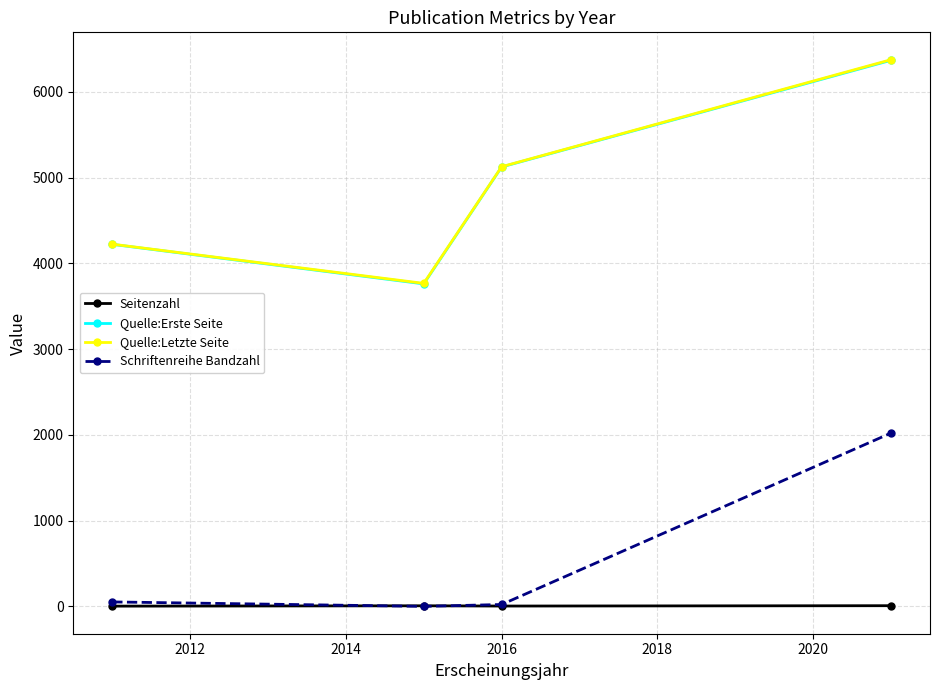

How many categories are shown in the chart?

4